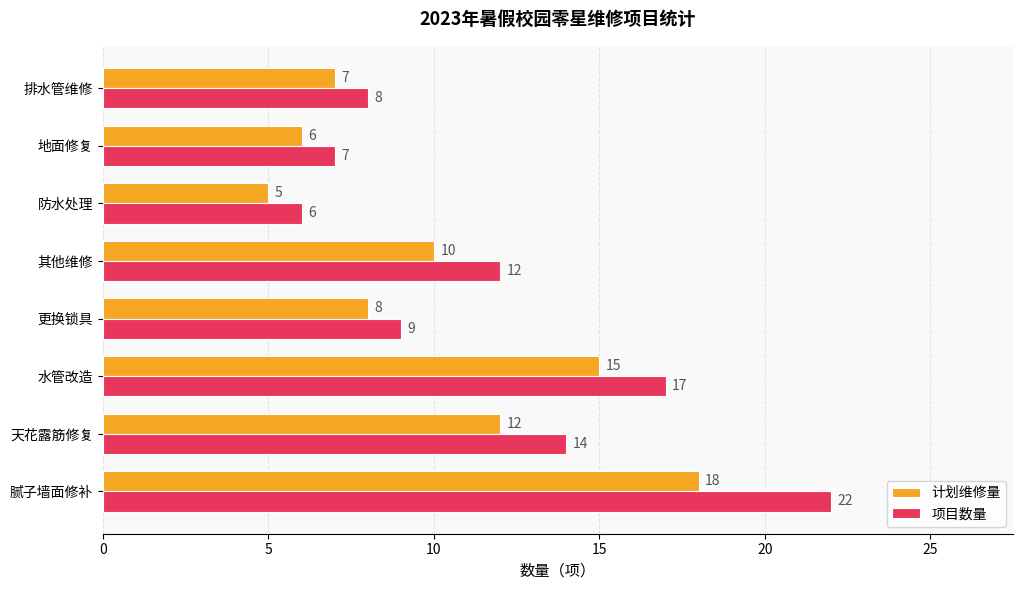

Which category has the highest value in the 项目数量 series?

腻子墙面修补